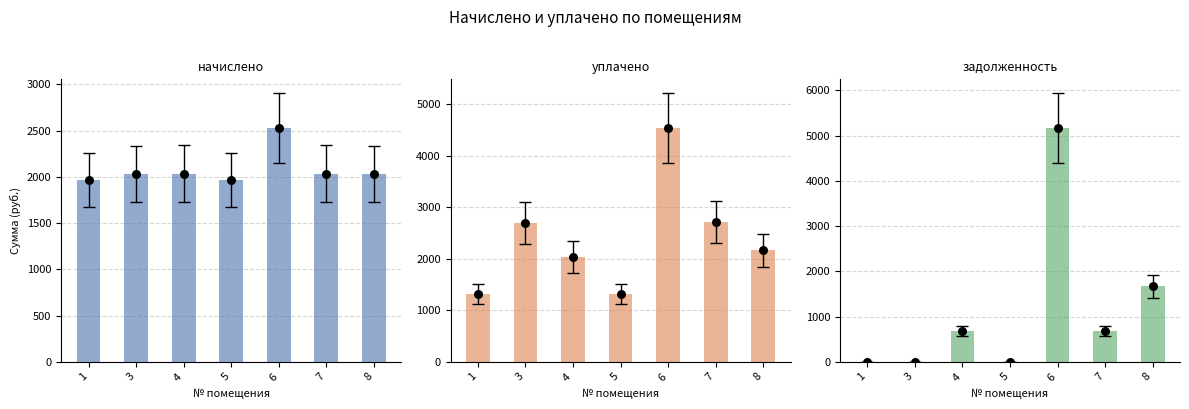

At which category is the sum across all series the highest?

6